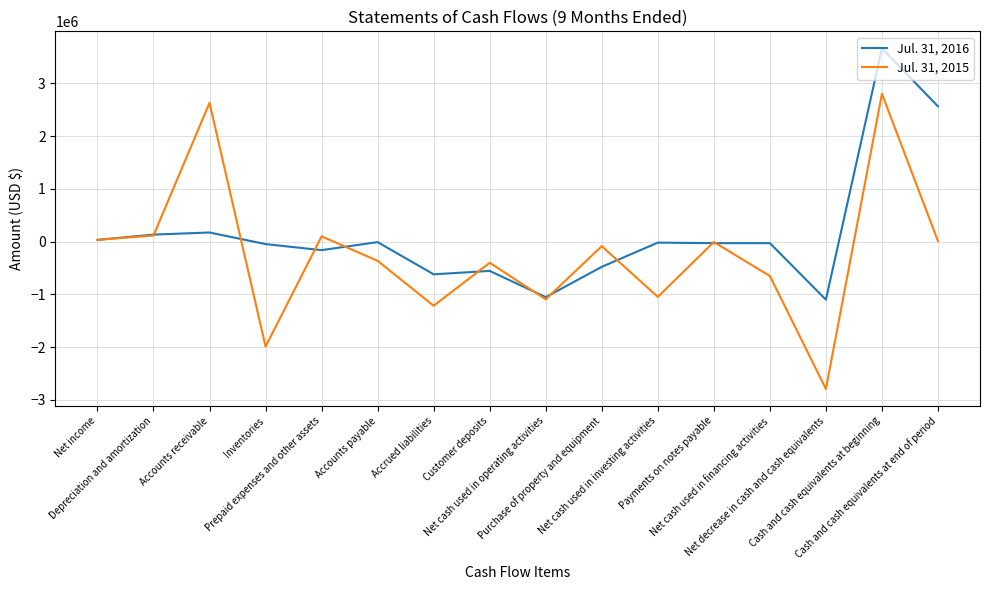

What is the spread (max minus min) of values at Net income?

1049